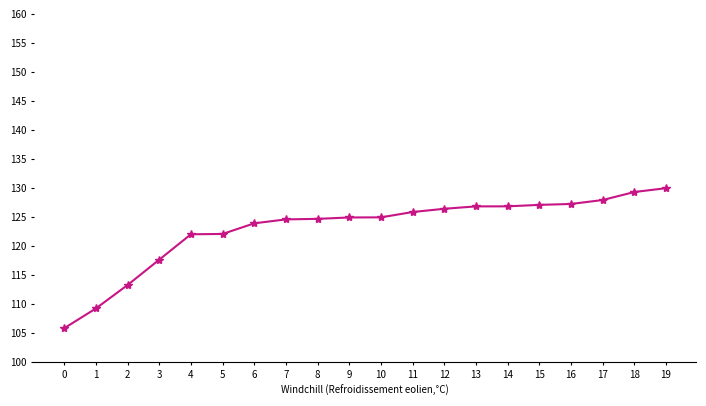

True or false: Transporte has more than 0 points higher than both neighbors.

True